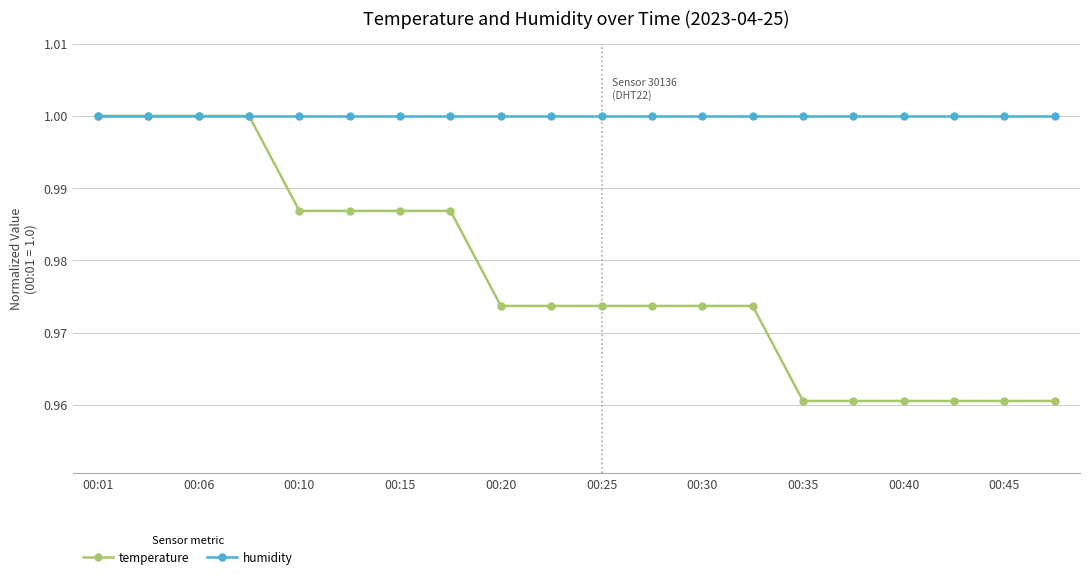

List the series in order of their overall mean, highest first.

humidity, temperature